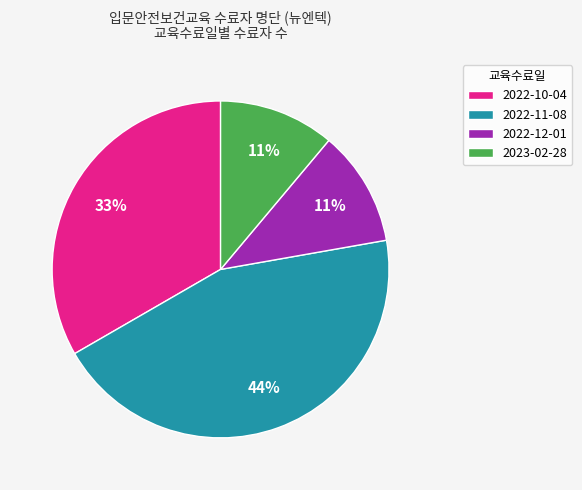

How many slices are in this pie chart?

4